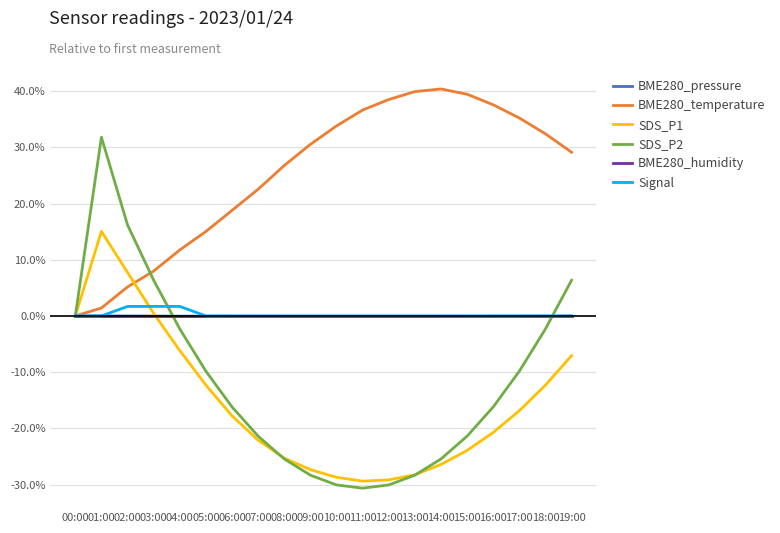

True or false: SDS_P1 and BME280_humidity intersect in this chart.

True